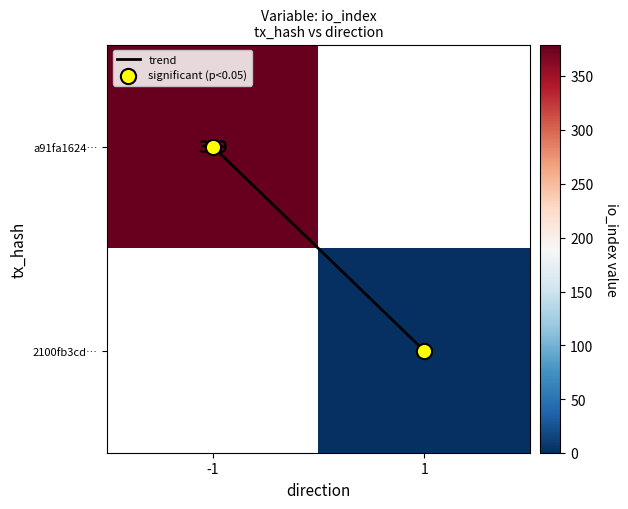

The trend series shows -0.5 at -1. True or false?

False